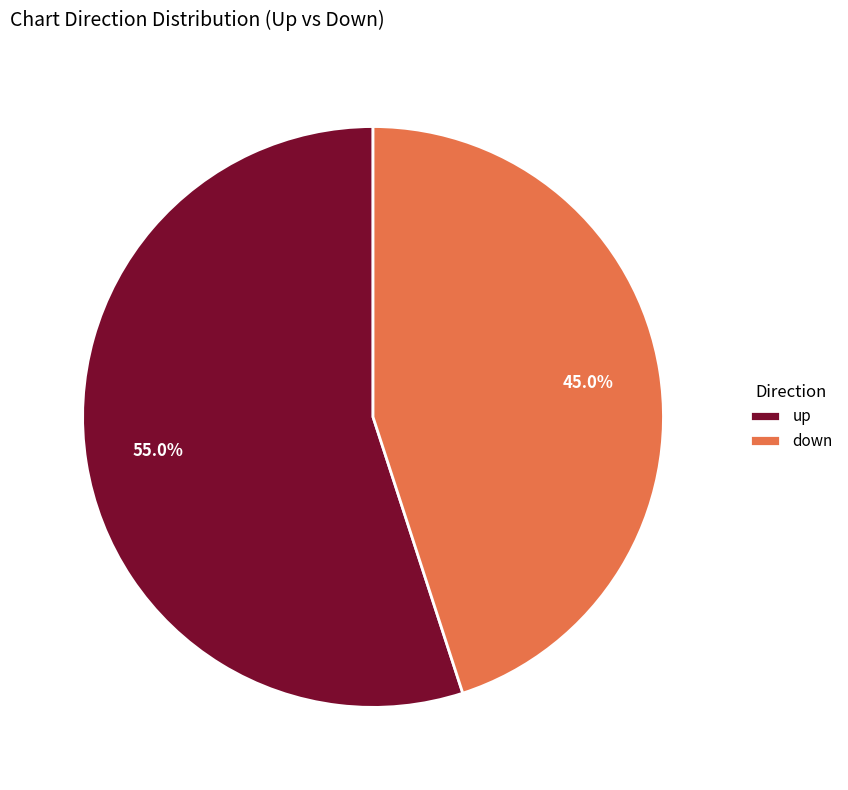

Does any single category account for the majority?

Yes